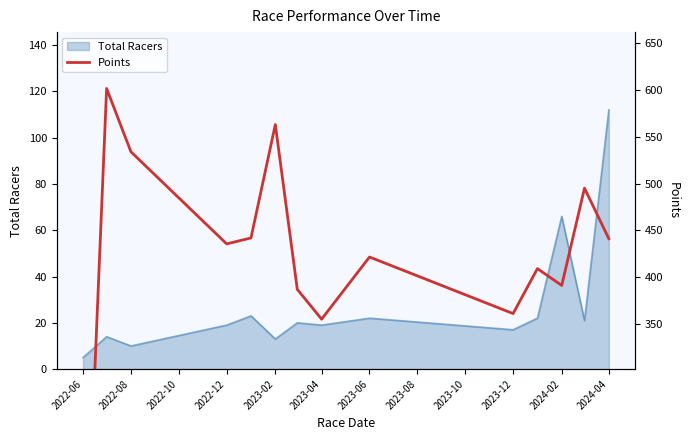

The Total Racers series shows 112 at 2024-04. True or false?

True